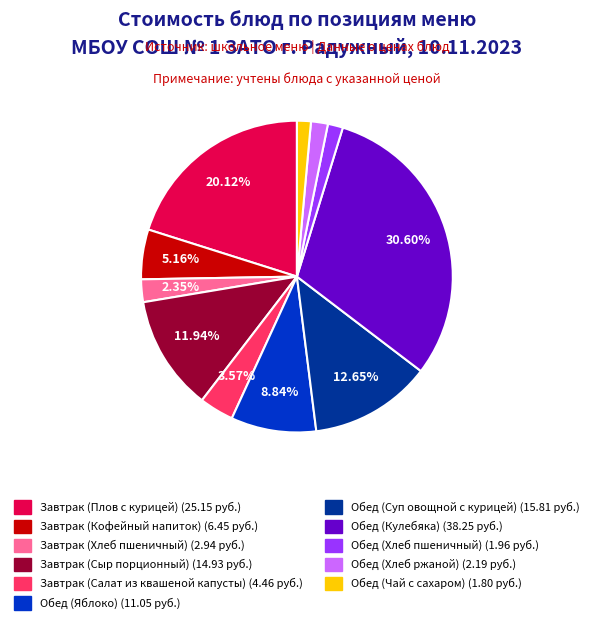

Between Завтрак (Плов с курицей) and Обед (Суп овощной с курицей), which is larger?

Завтрак (Плов с курицей)